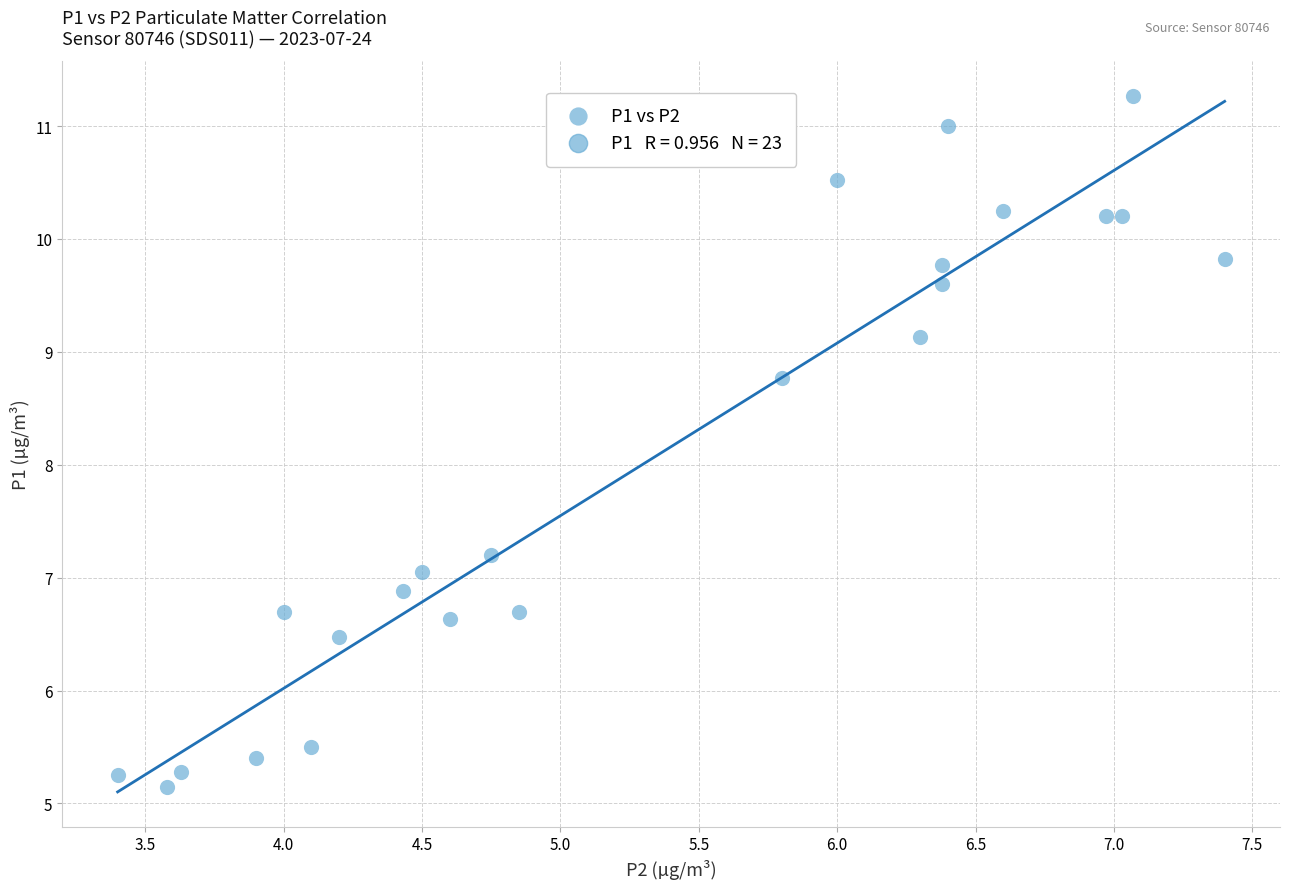

What is the range of X values (max minus min)?

4.0